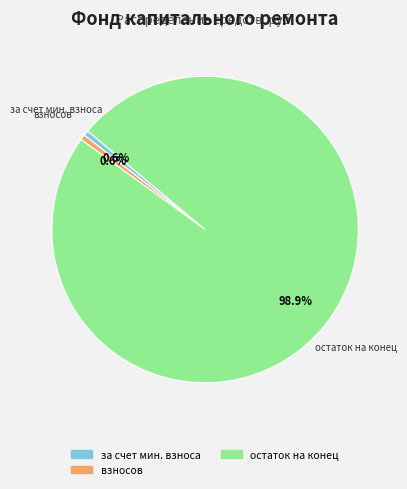

To the nearest percent, what is the combined percentage of остаток на конец and взносов?

99%